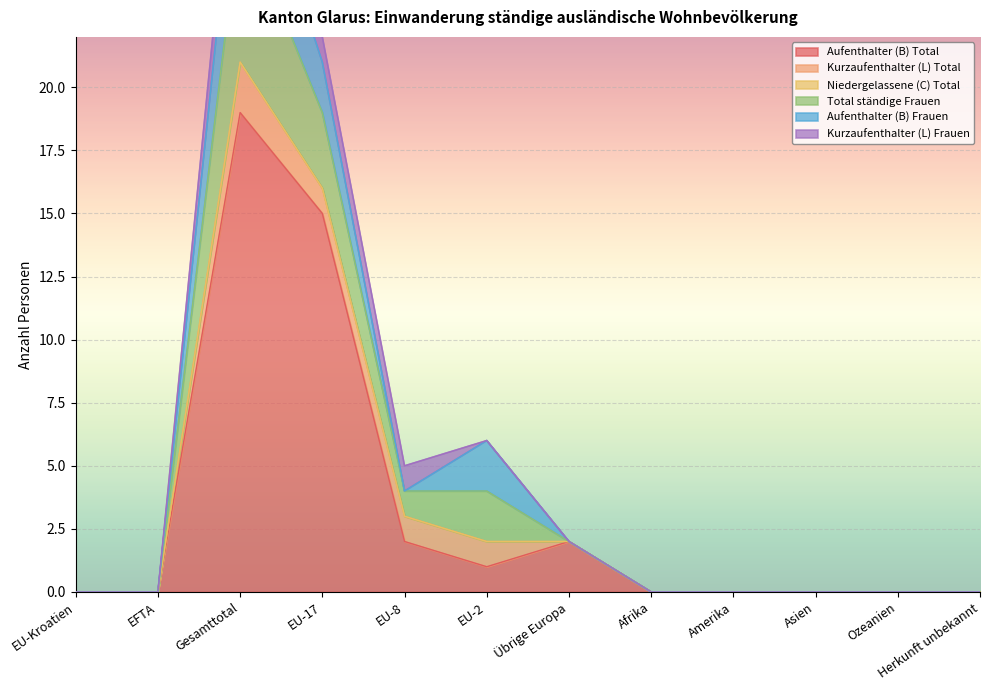

Is the value of Kurzaufenthalter (L) Total at Amerika greater than the value of Aufenthalter (B) Frauen at EU-17?

No